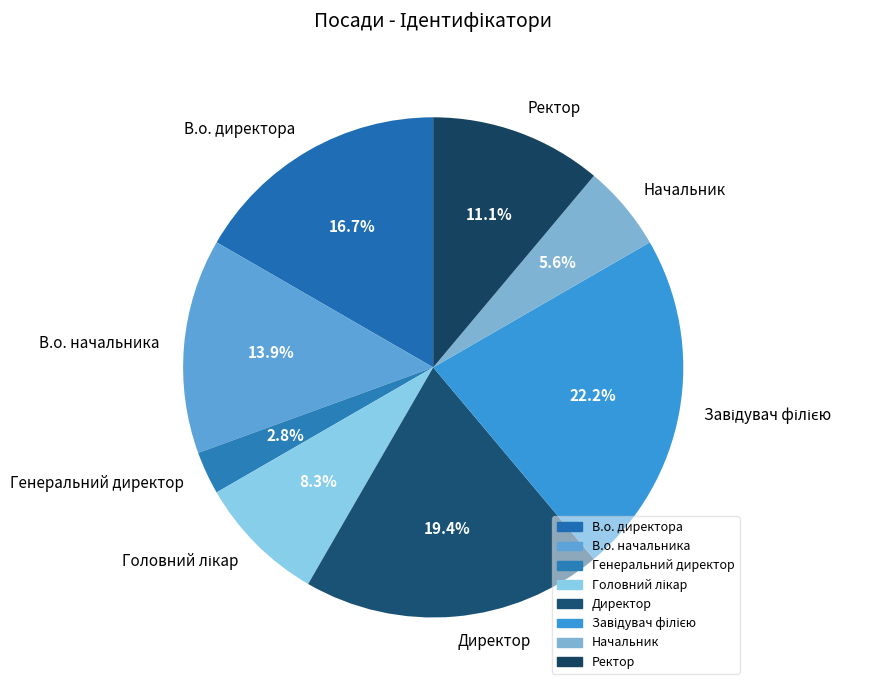

Count the number of slices in the pie.

8